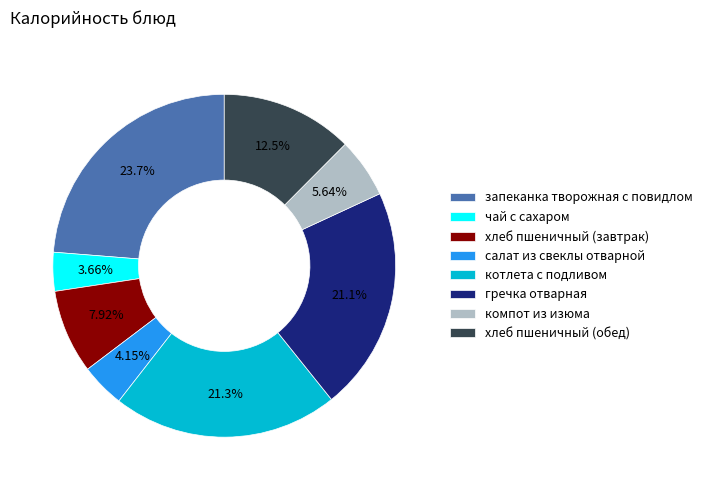

To the nearest percent, what is the difference between the чай с сахаром and котлета с подливом slice percentages?

18%